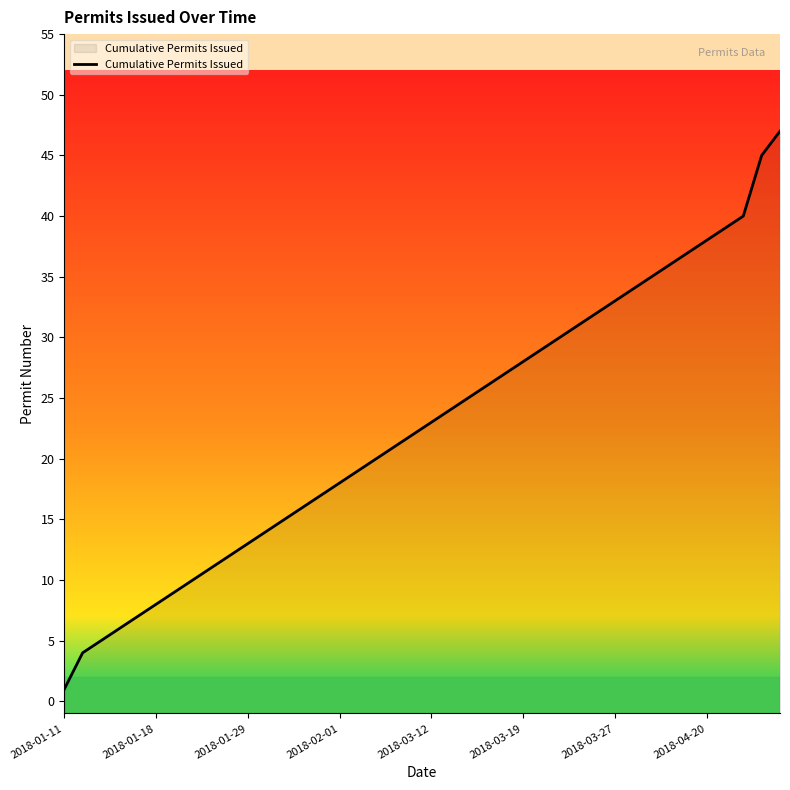

What is the difference between the maximum and minimum values?

46